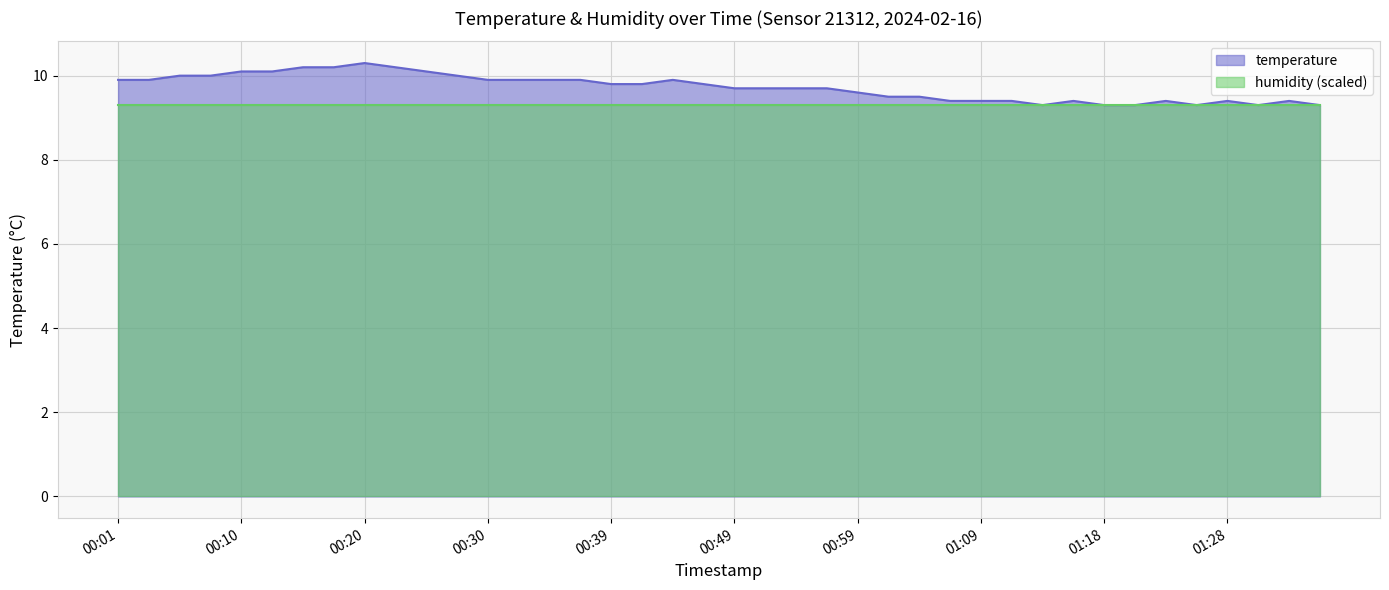

Between 00:27 and 01:28, which is larger?

00:27